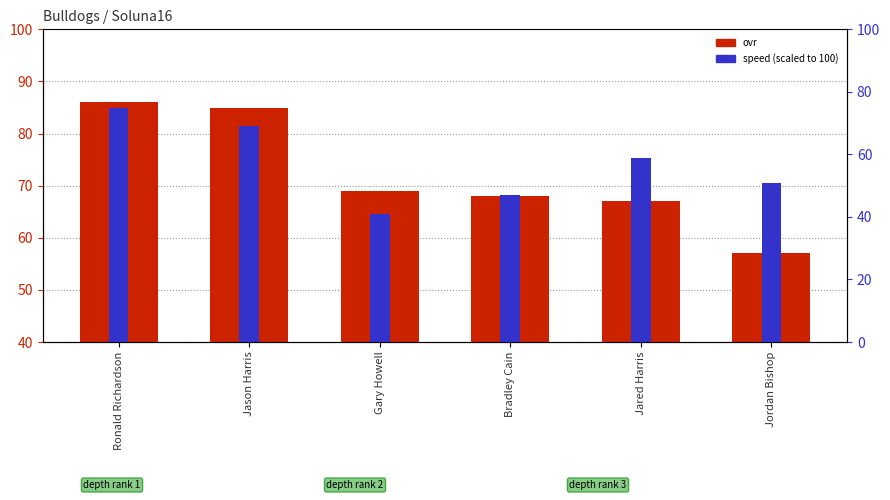

What is the minimum value for speed (scaled)?

41